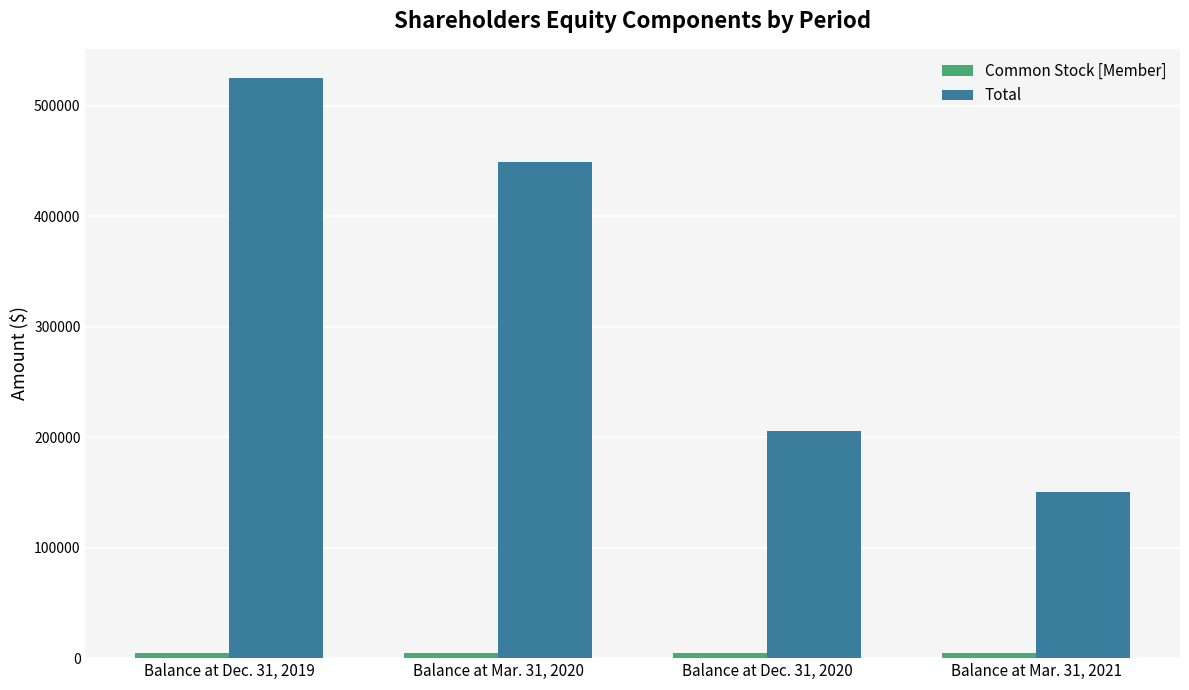

At which label is Total closest to 337990?

Balance at Mar. 31, 2020